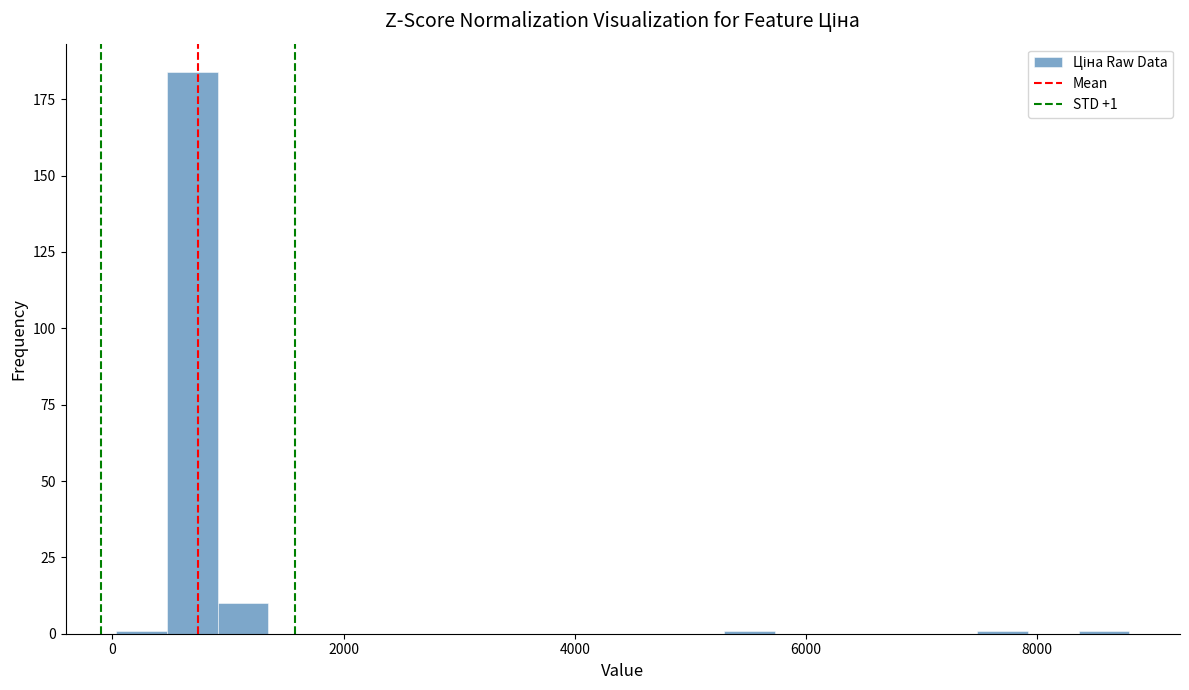

Read against the x-axis, roughly where is the centre of the tallest bar?

600